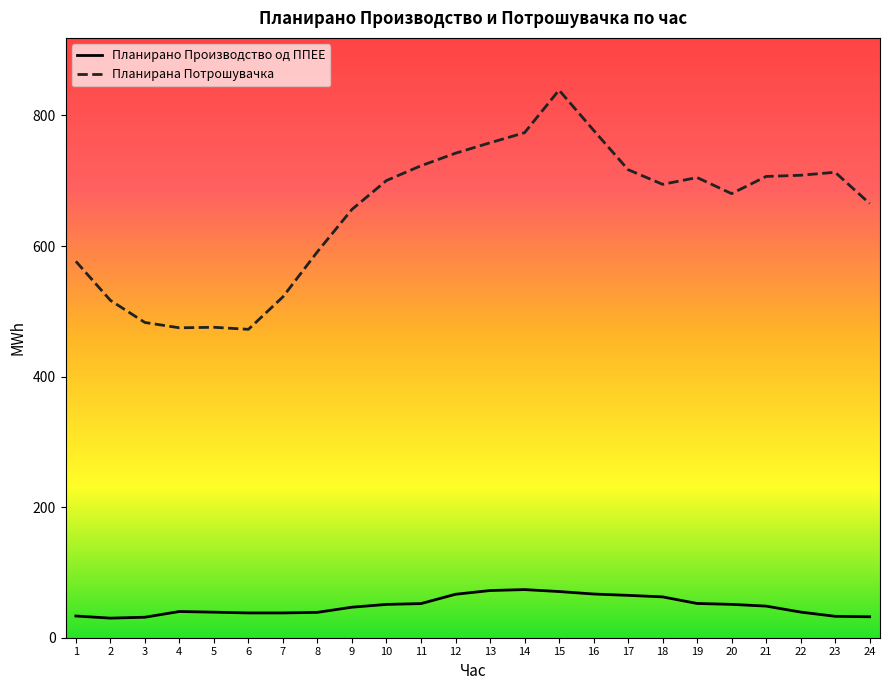

What is the difference between the second highest and minimum values in the Планирана Потрошувачка series?

305.0